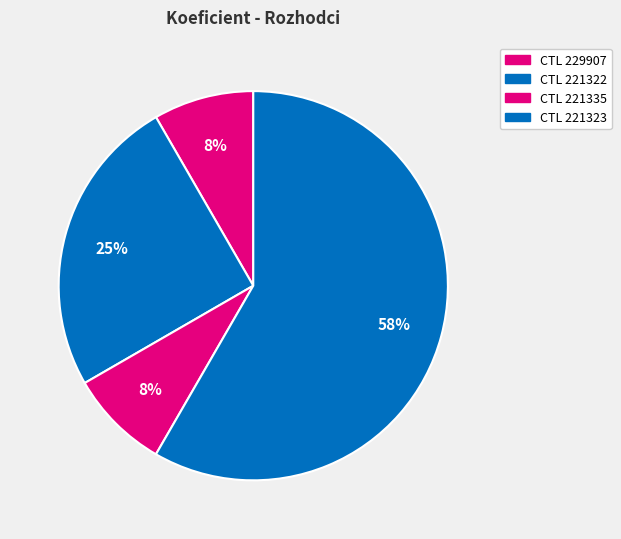

How many segments does this pie chart have?

4